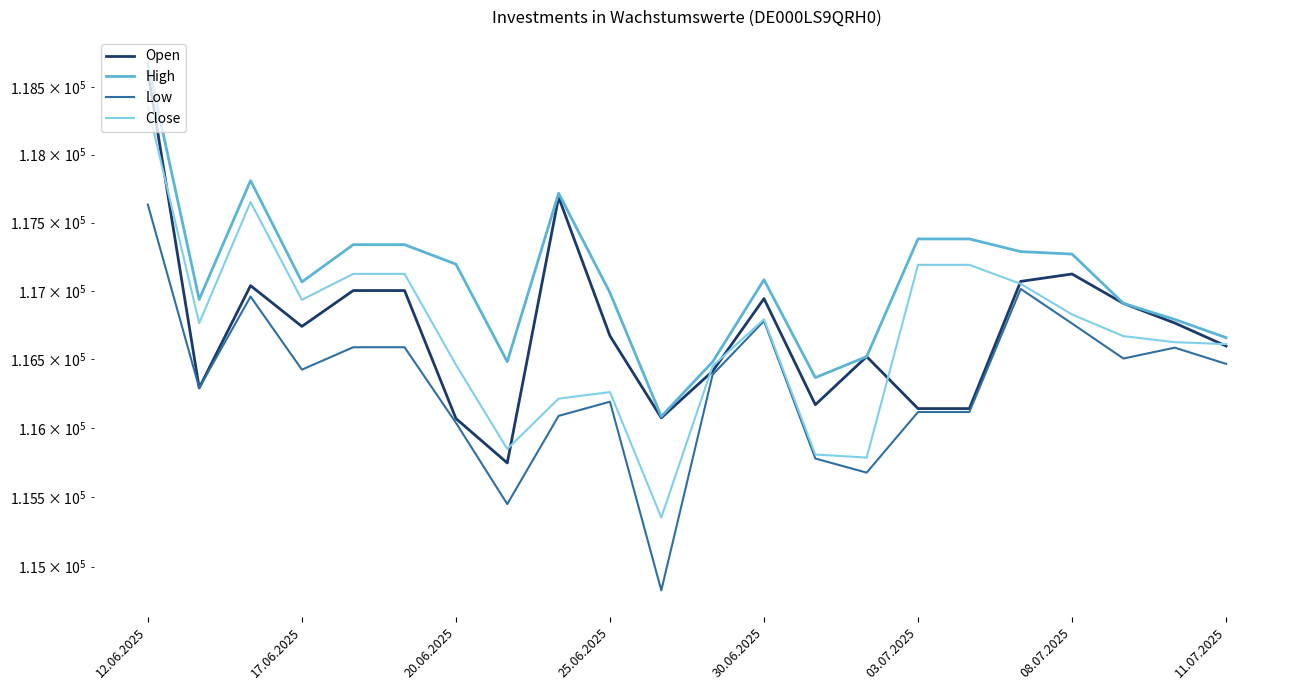

What is the difference between the highest and lowest values at 13?

587